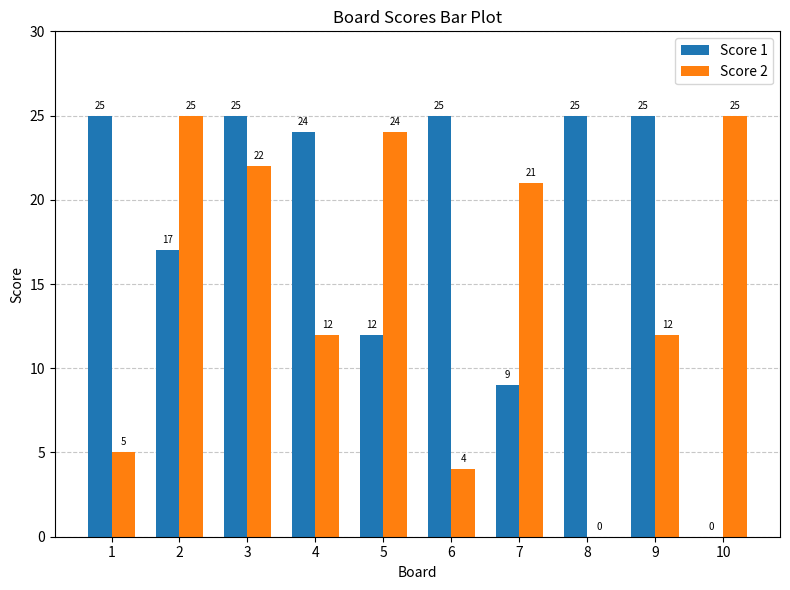

The value of Score 1 at 3 is 10. True or false?

False